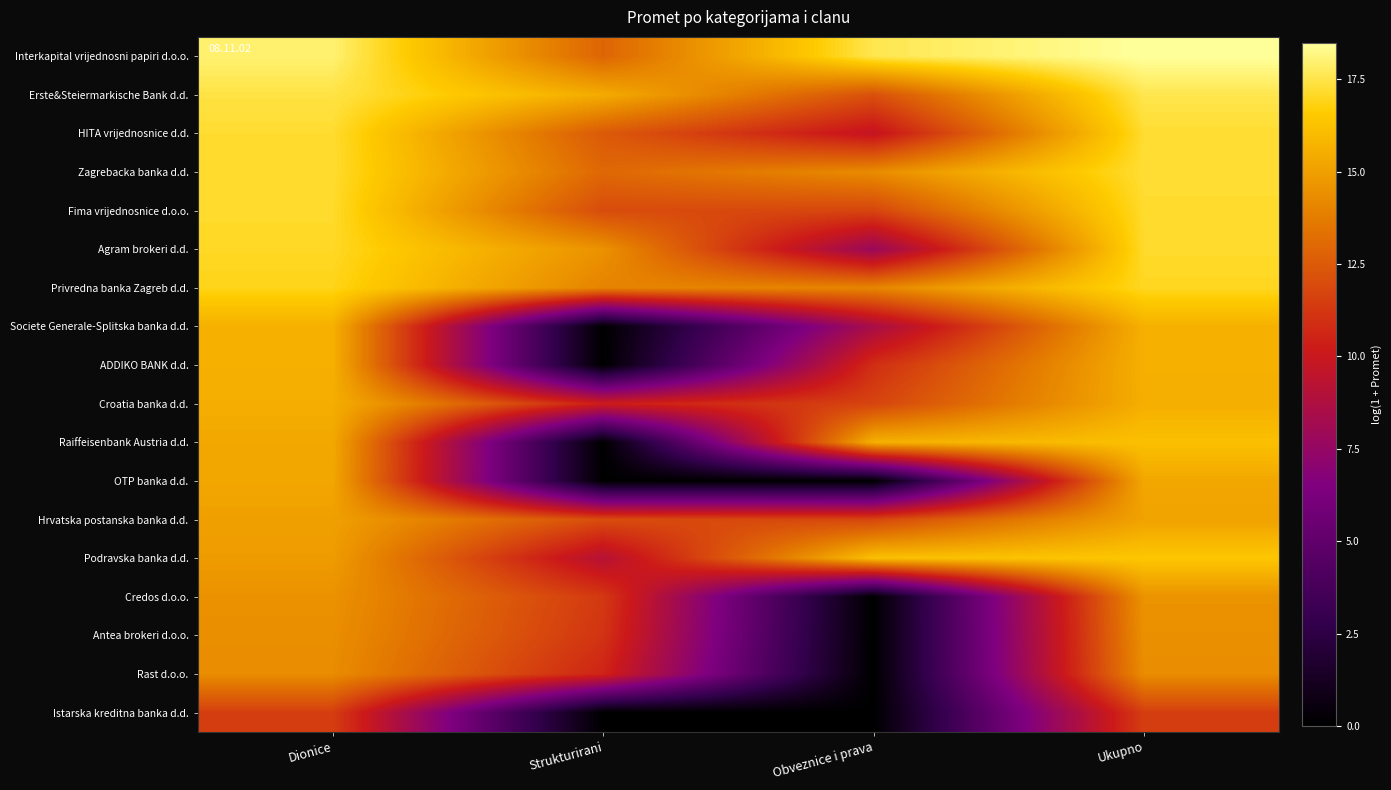

How many categories are shown in the chart?

4